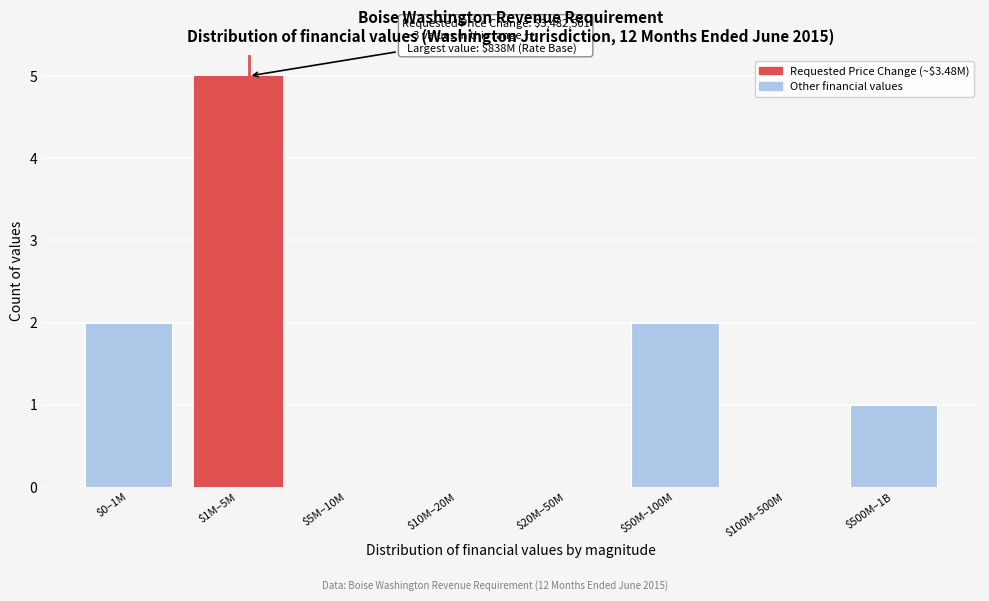

Is it true that the value at $0–1M is 3?

False